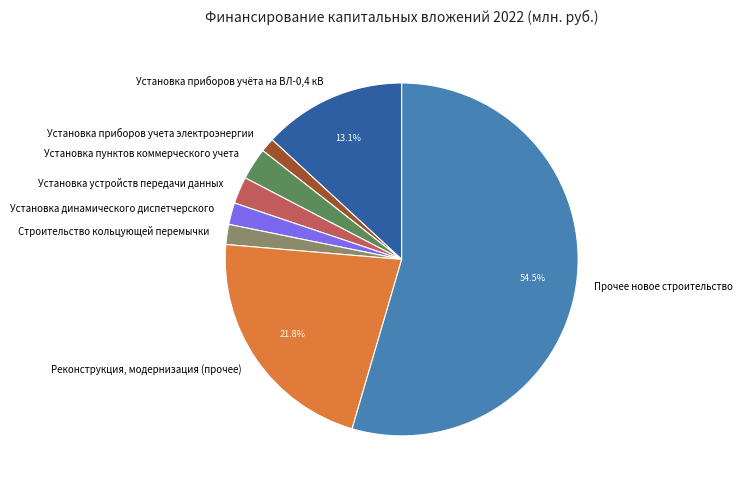

What is the smallest slice in the pie chart?

Установка приборов учета электроэнергии